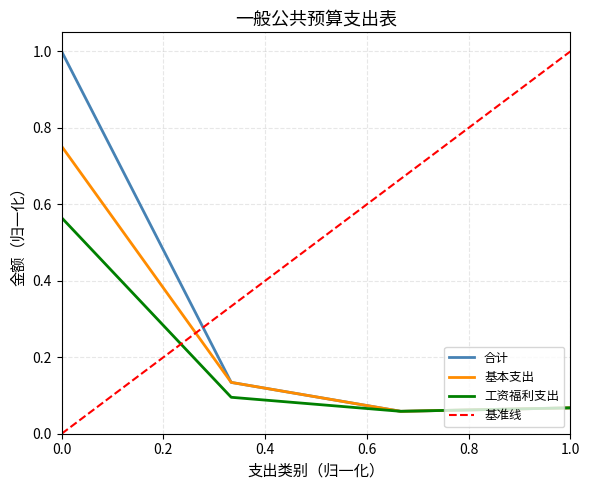

The 工资福利支出 series shows 0.1 at 0.0. True or false?

False